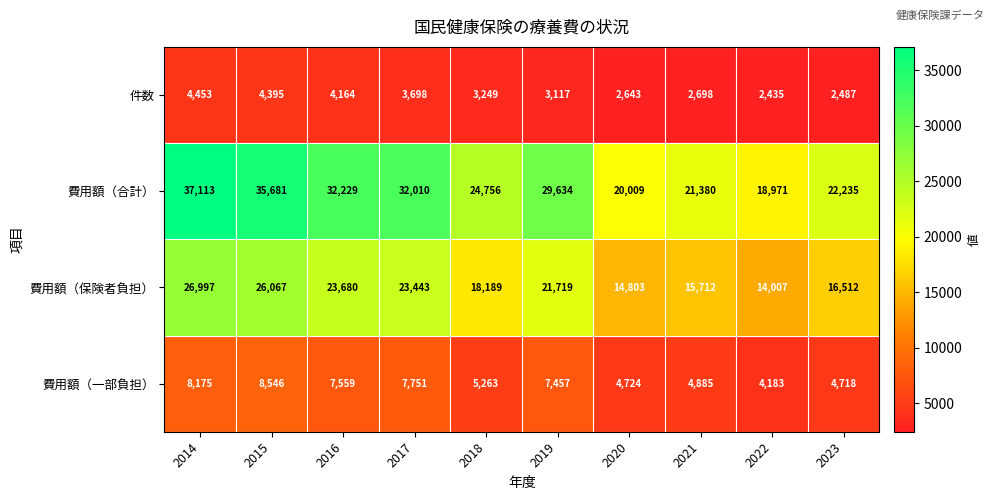

Between 2015 and 2022, which series saw the biggest shift?

費用額（合計）